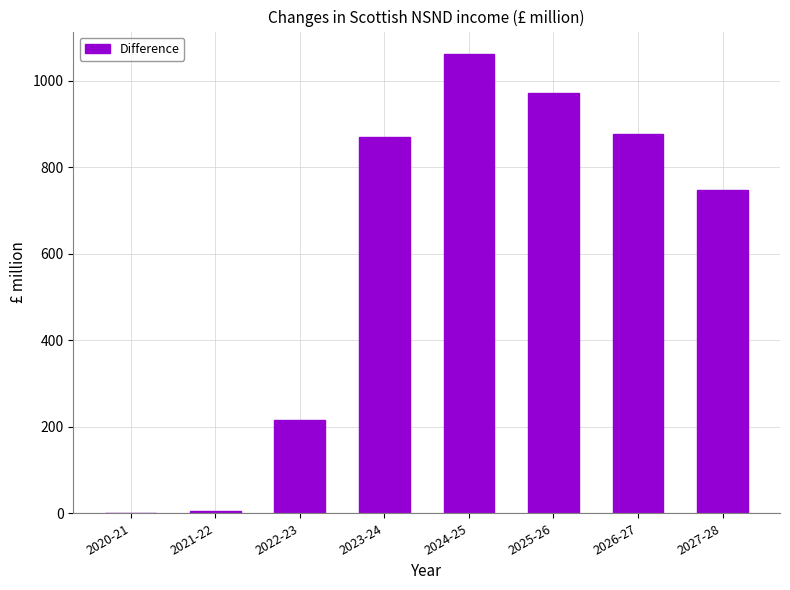

What is the change in value from 2020-21 to 2023-24?

+870.1